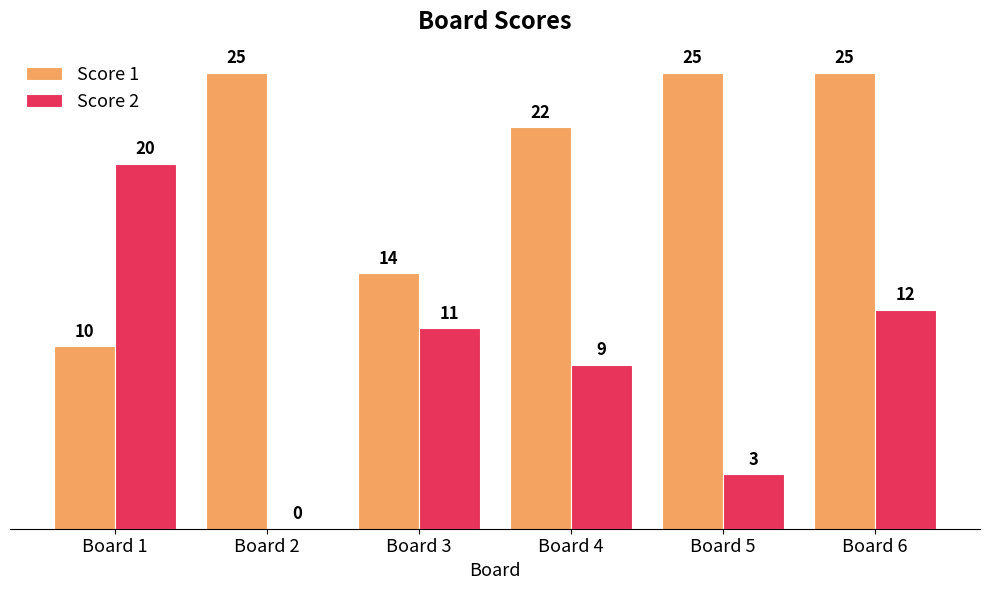

Reading left to right, list all the values displayed in this chart.

Score 1: 10	25	14	22	25	25
Score 2: 20	0	11	9	3	12